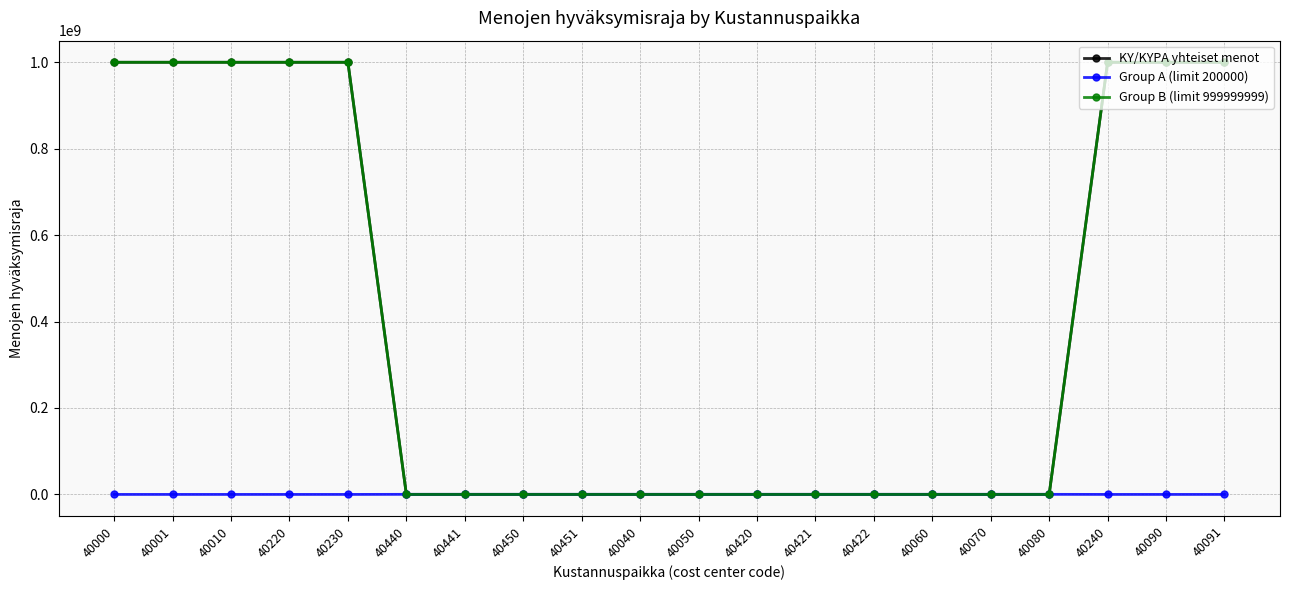

Which series has the widest spread of values?

Group B (limit 999999999)